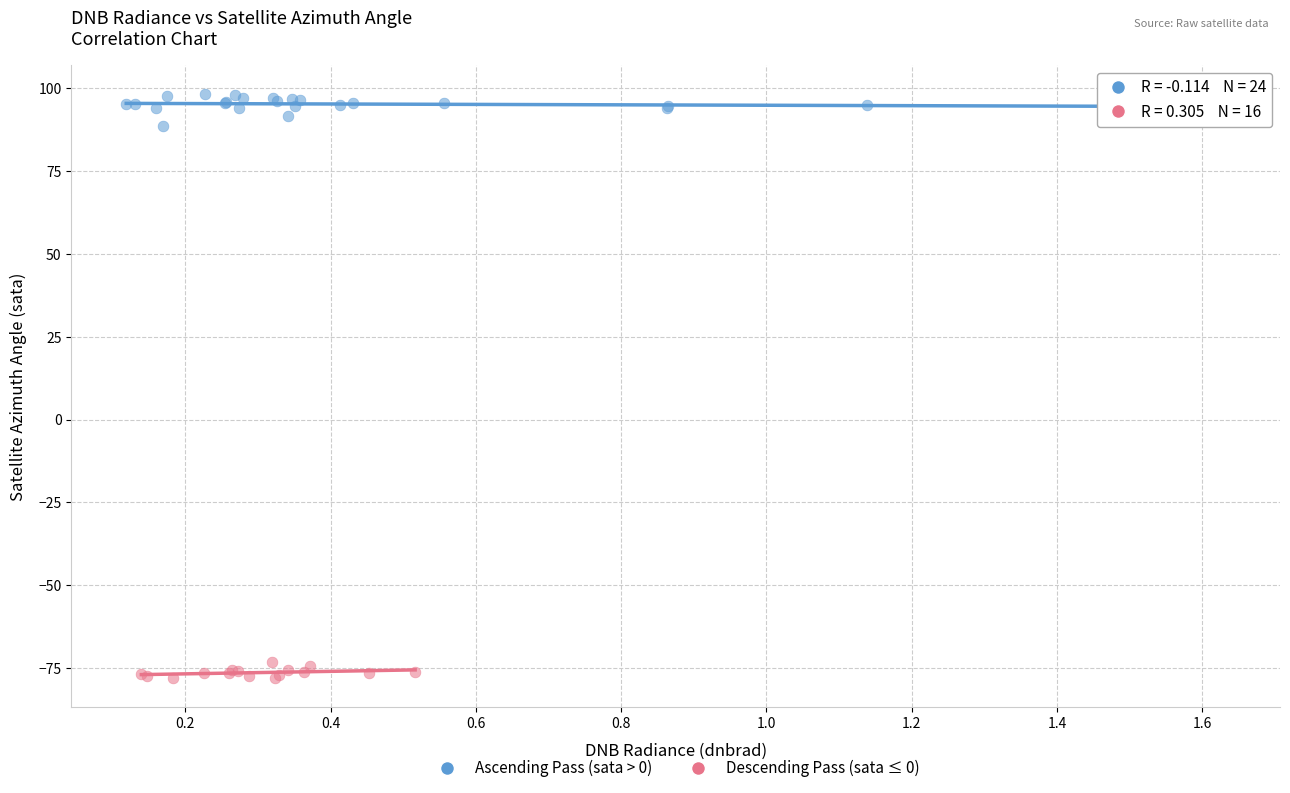

Which series contains the lowest Y value?

Descending Pass (sata ≤ 0)